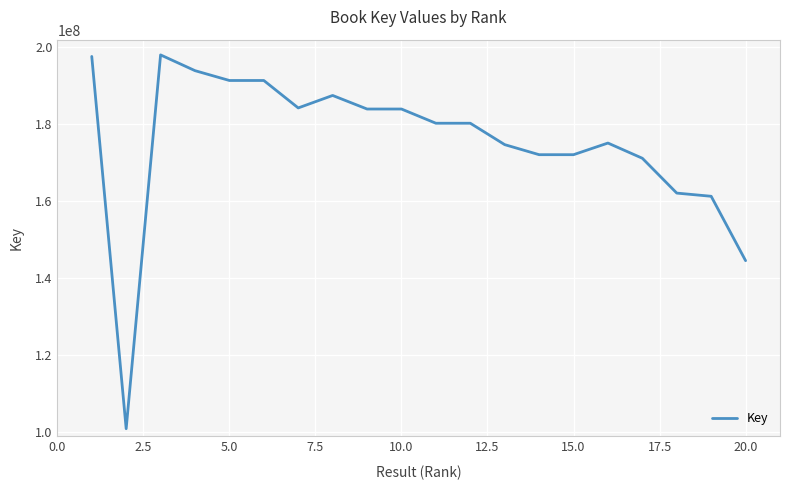

What is the minimum value shown in the chart?

100879277